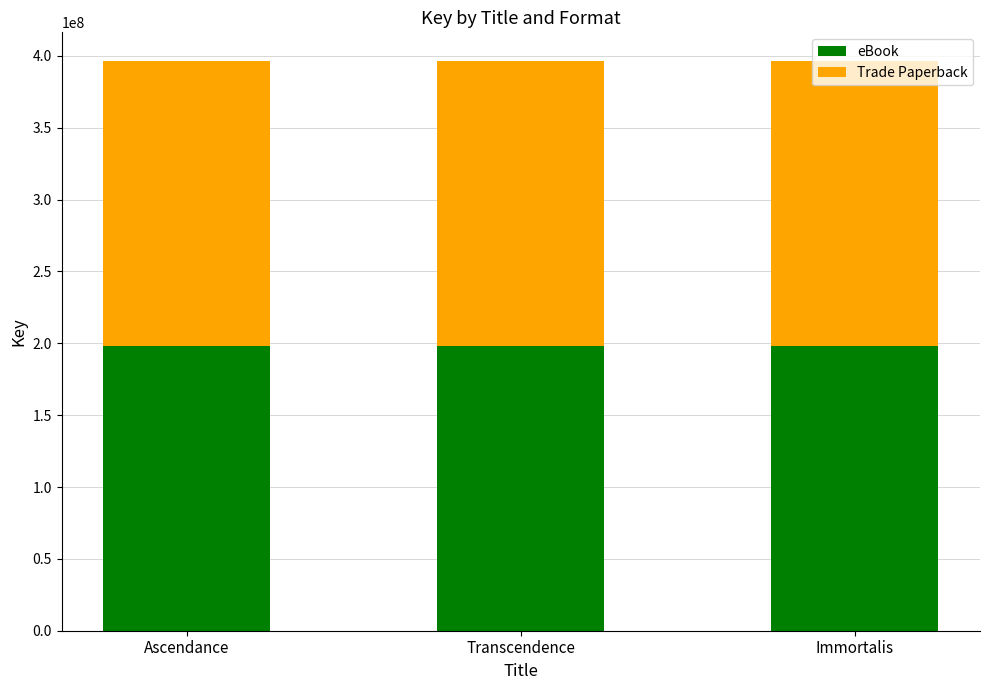

The eBook series shows 198304086 at Ascendance. True or false?

True